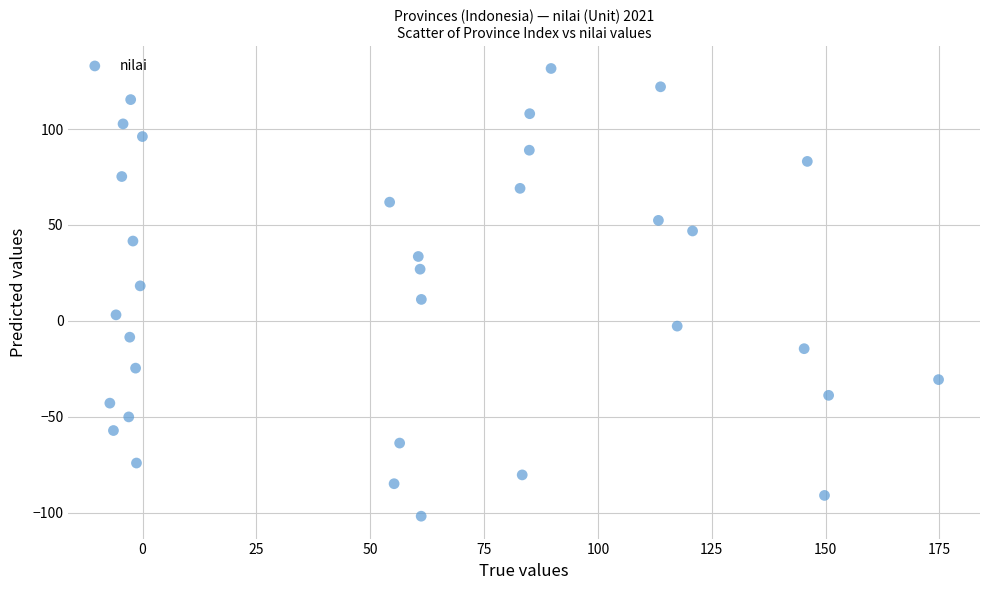

What is the range of X values (max minus min)?

182.0